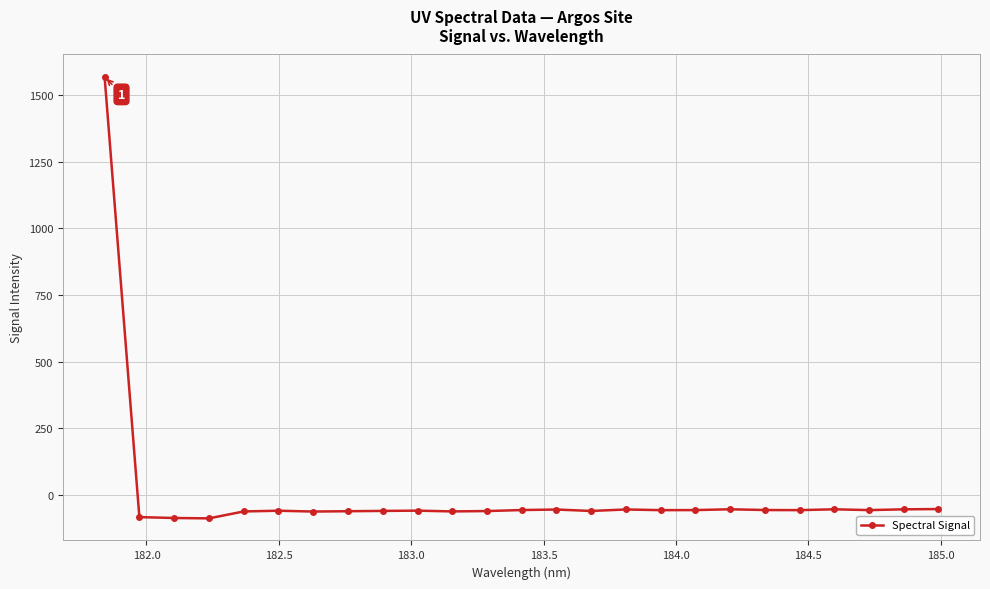

What is the maximum value shown in the chart?

1570.1